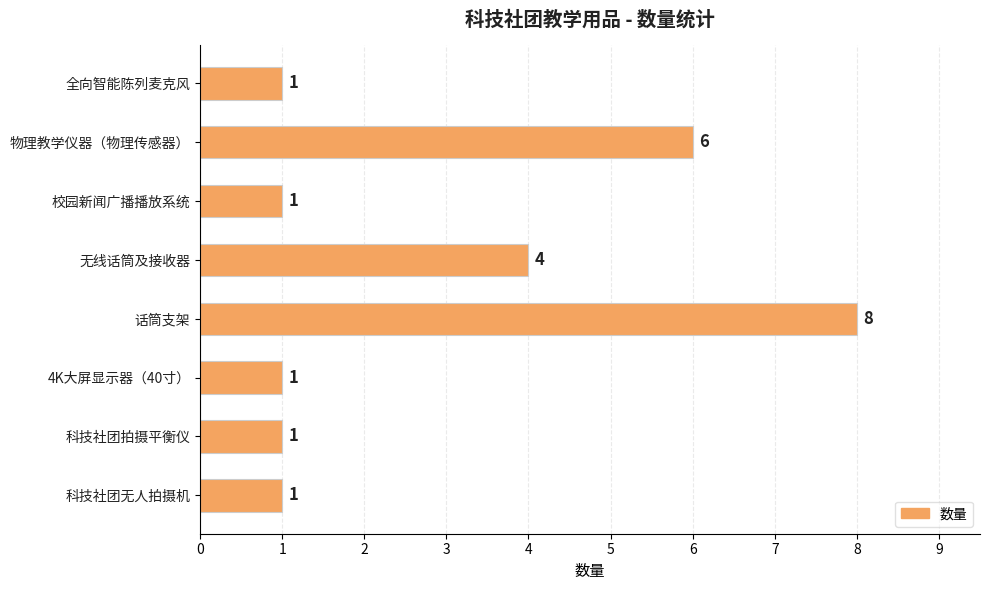

The chart shows a value of 8 at 话筒支架. True or false?

True